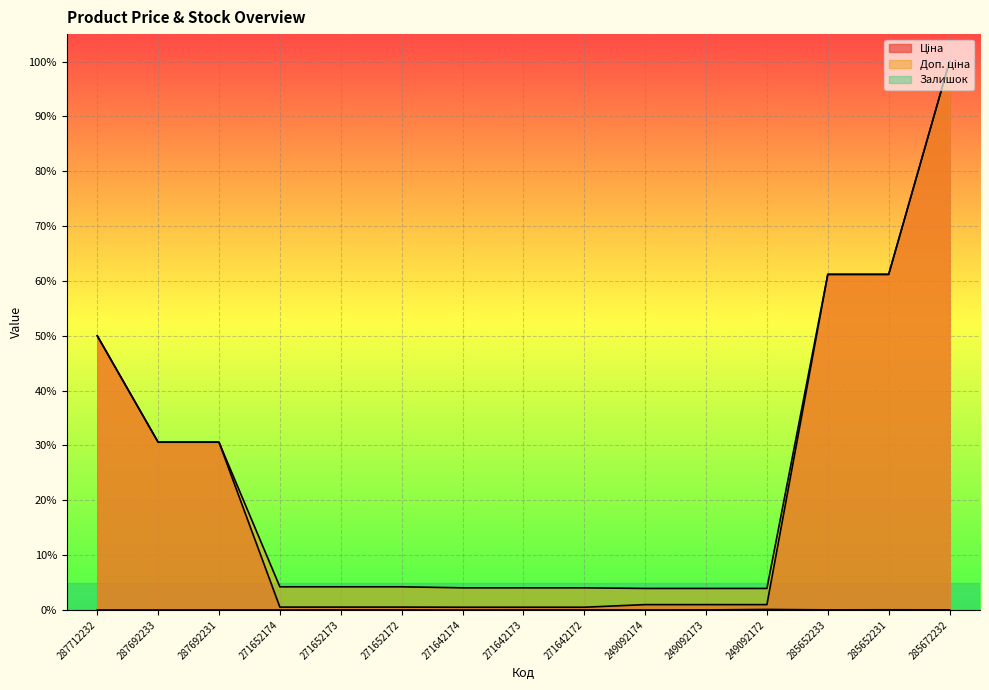

True or false: Залишок and Ціна intersect in this chart.

False